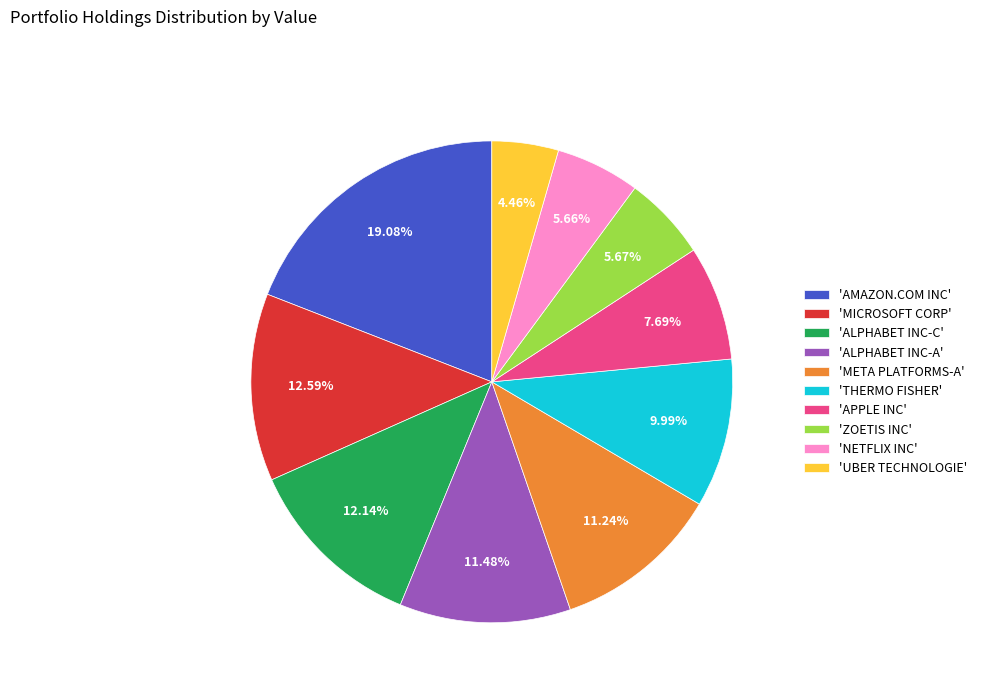

How many segments does this pie chart have?

10